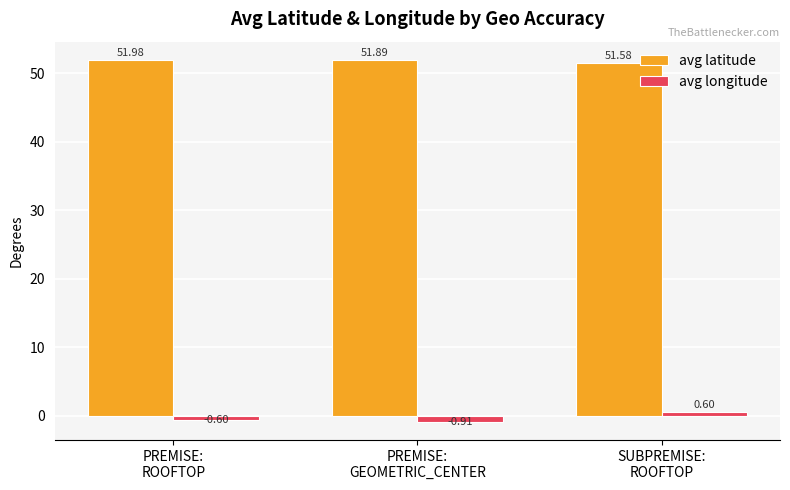

True or false: avg latitude has a value of 24.6 at SUBPREMISE:
ROOFTOP.

False